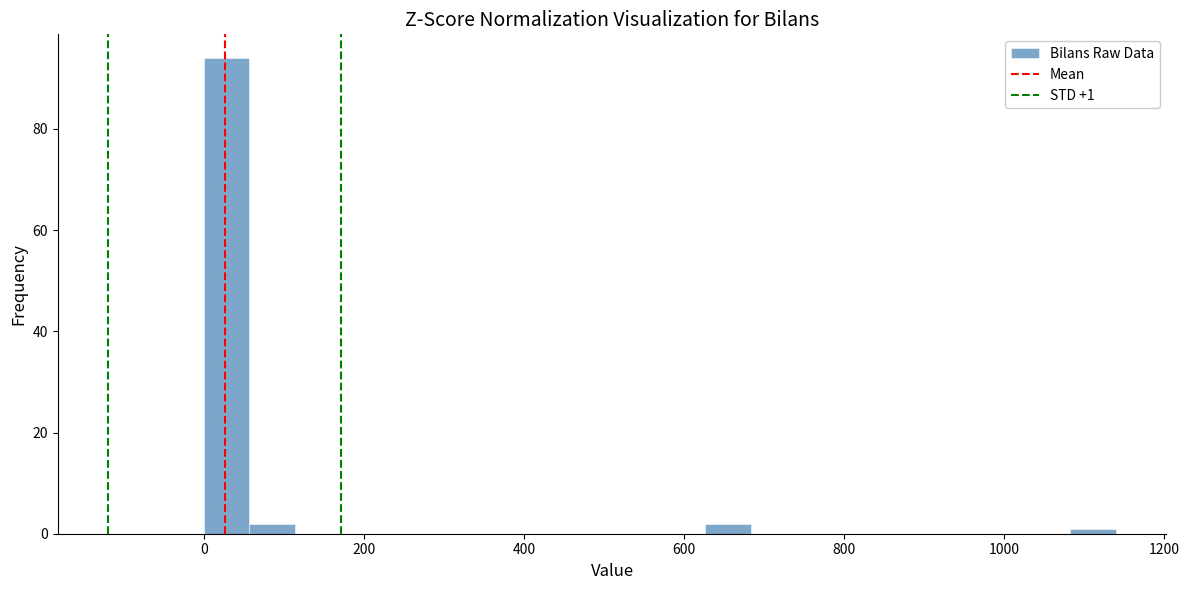

Around what value on the x-axis is the tallest bar? Give the approximate position of its centre, as read against the axis.

20